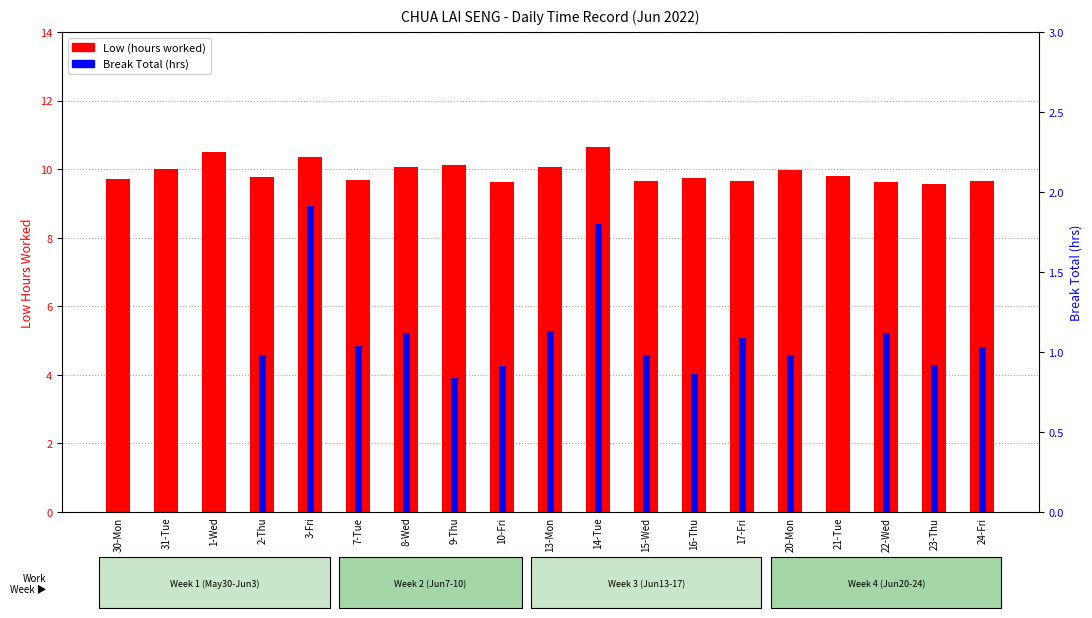

Which has a higher value, 8-Wed or 14-Tue?

14-Tue